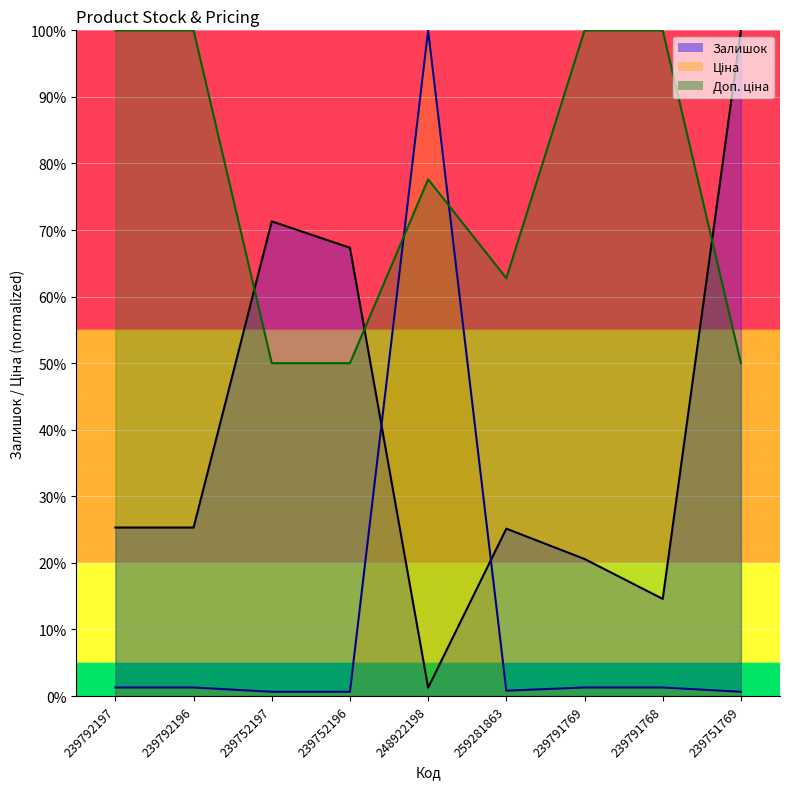

List the labels in order of Доп. ціна value, largest first.

239792197, 239792196, 239791769, 239791768, 248922198, 259281863, 239752197, 239752196, 239751769